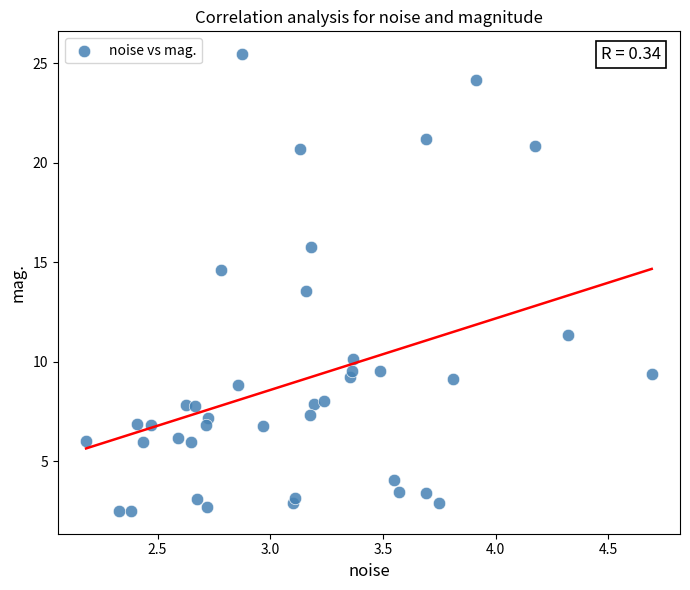

What is the range of Y values (max minus min)?

22.9